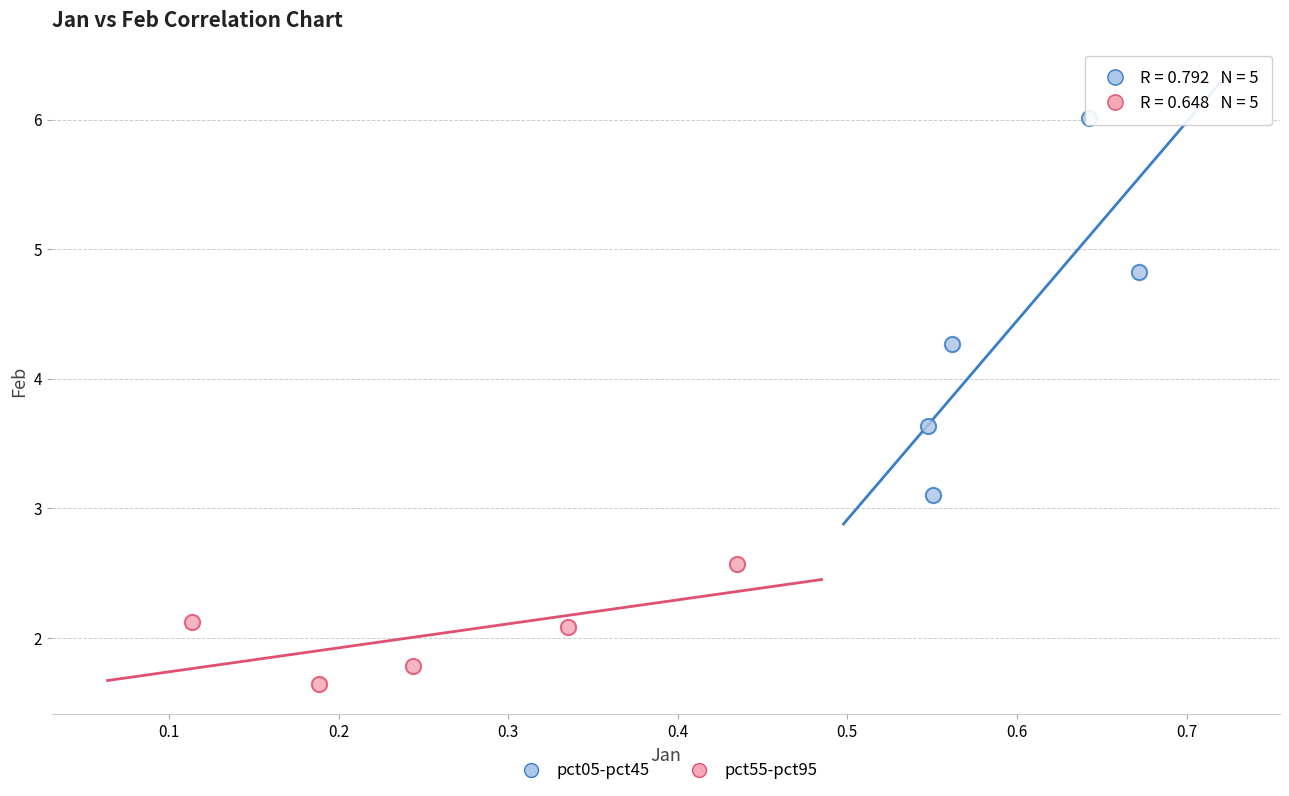

Which series contains the highest Y value?

pct05-pct45